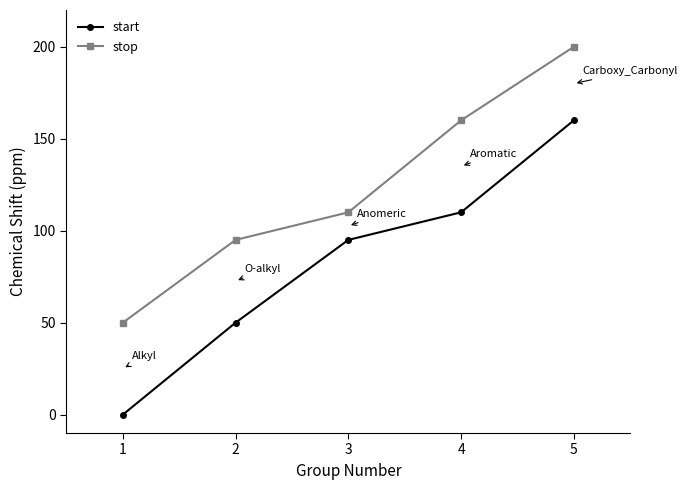

What is the difference between the highest and lowest values at 2?

45